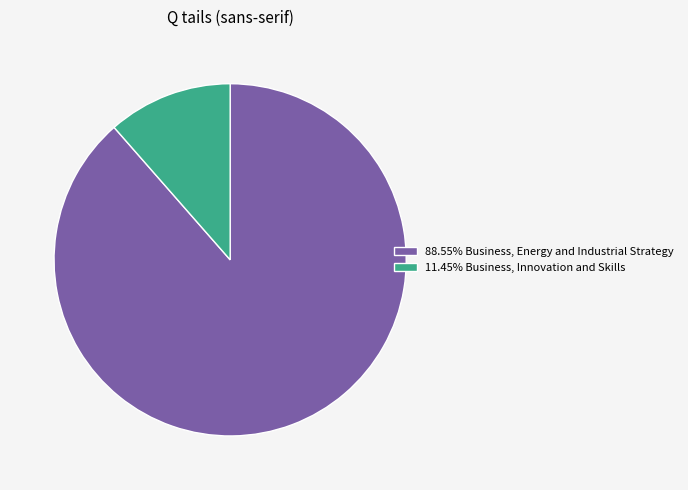

How many segments does this pie chart have?

2